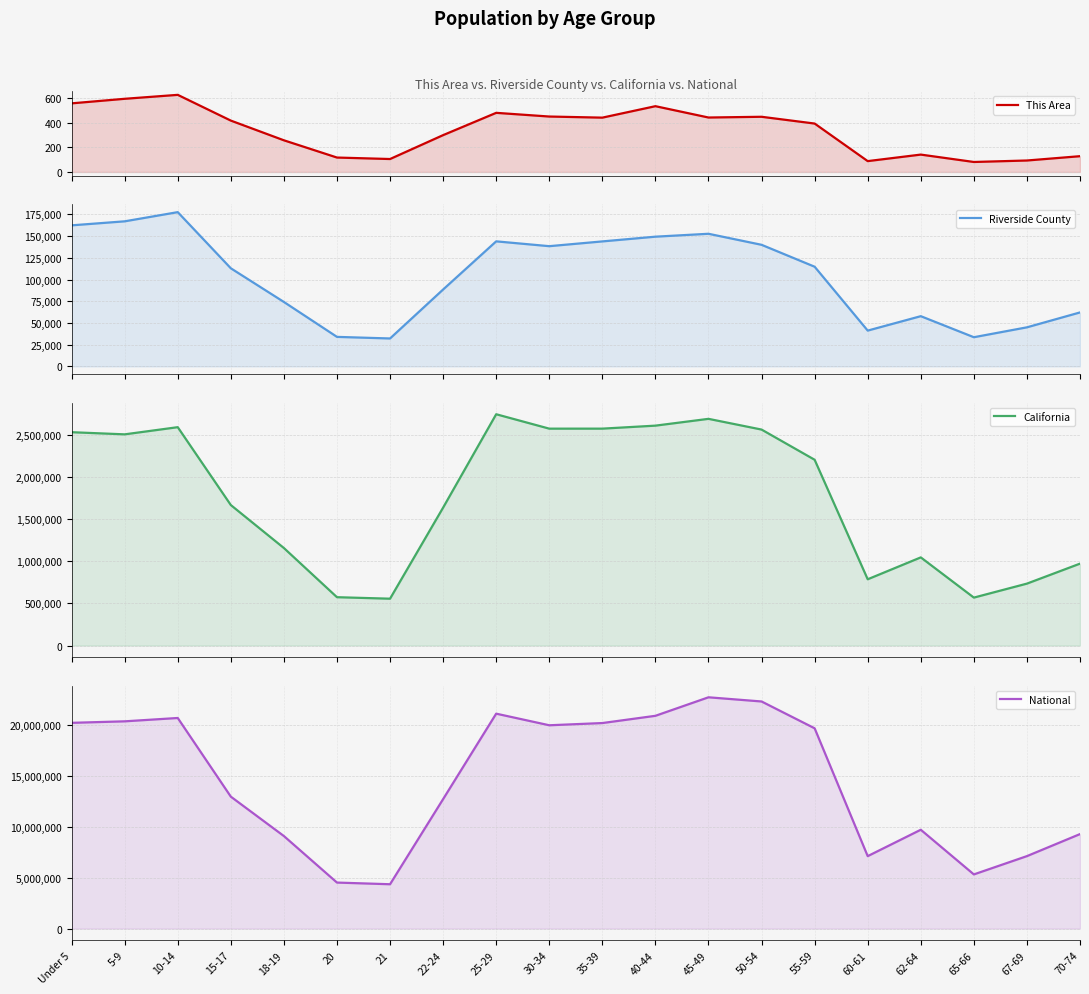

The National series shows 5729791 at 22-24. True or false?

False